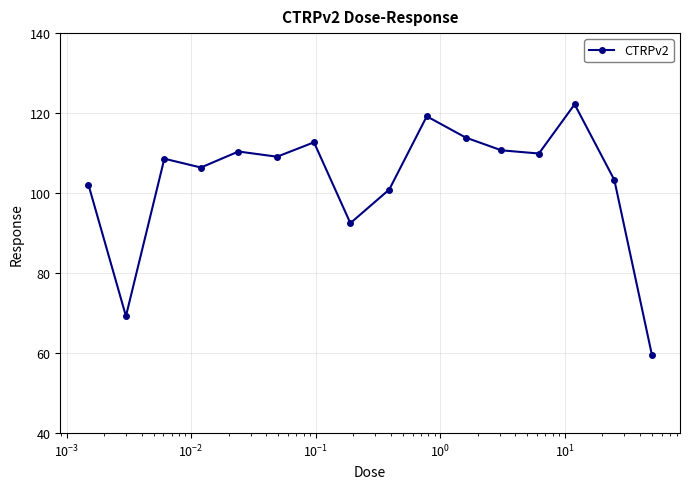

What is the value of the 4th point from the left?

106.4